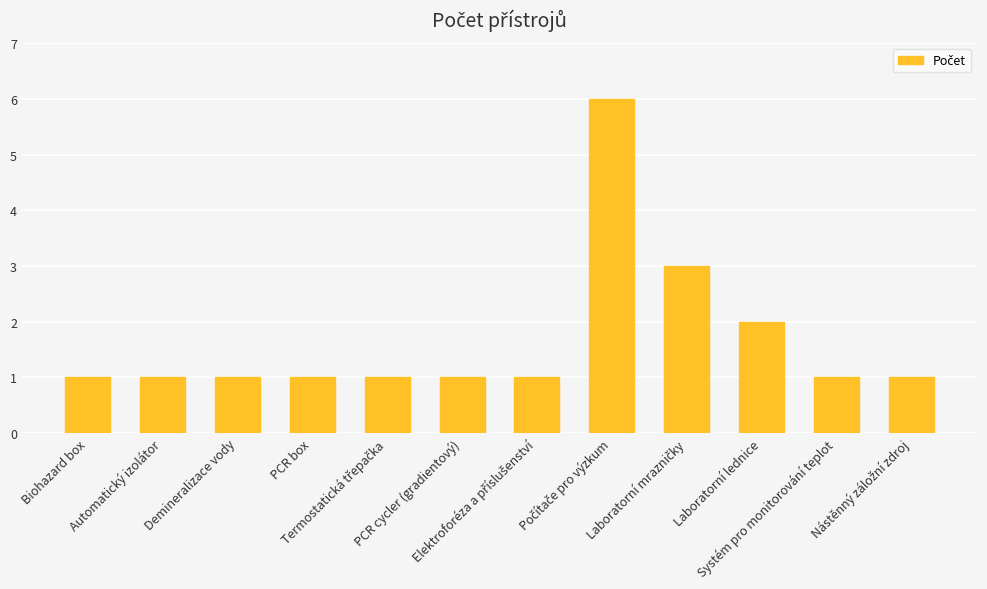

What is the difference between the maximum and minimum values?

5